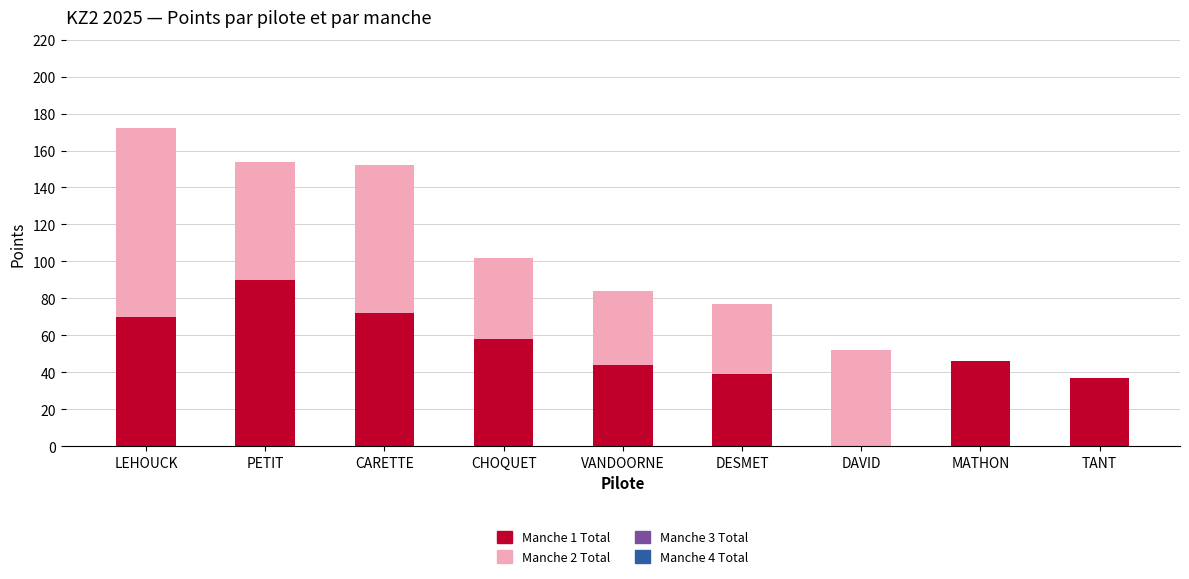

Which category has the highest value in the Manche 1 Total series?

PETIT